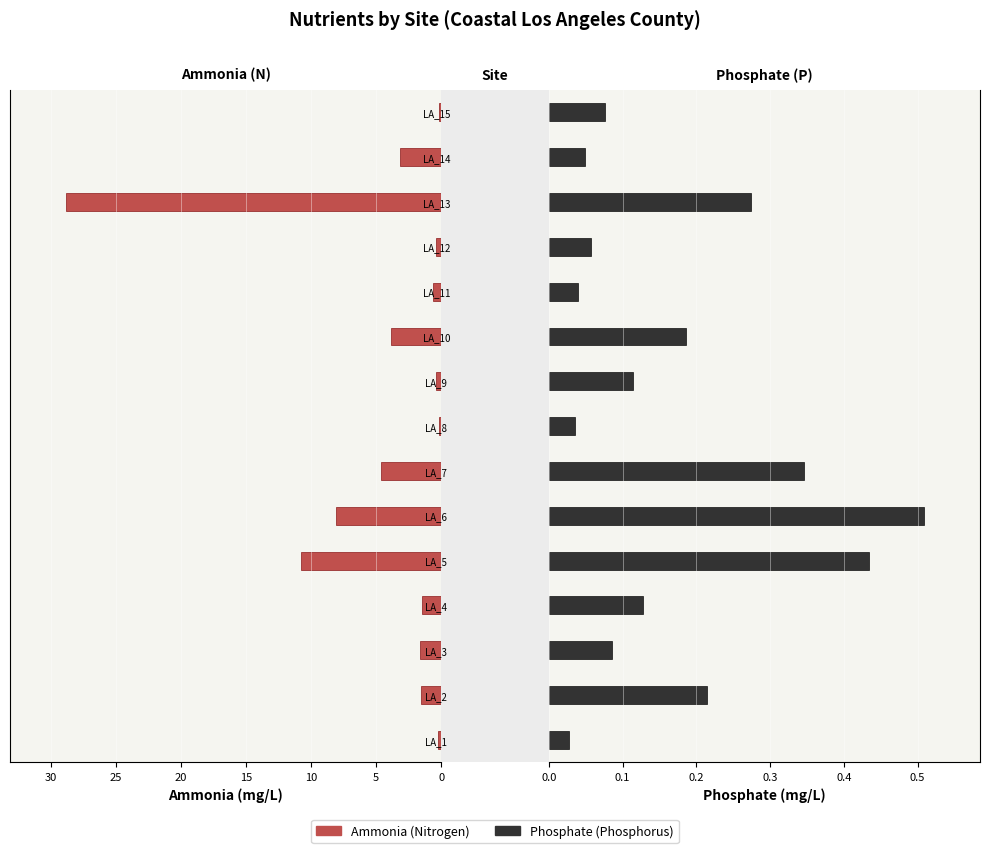

Which has a higher value, LA_4 or LA_5?

LA_5